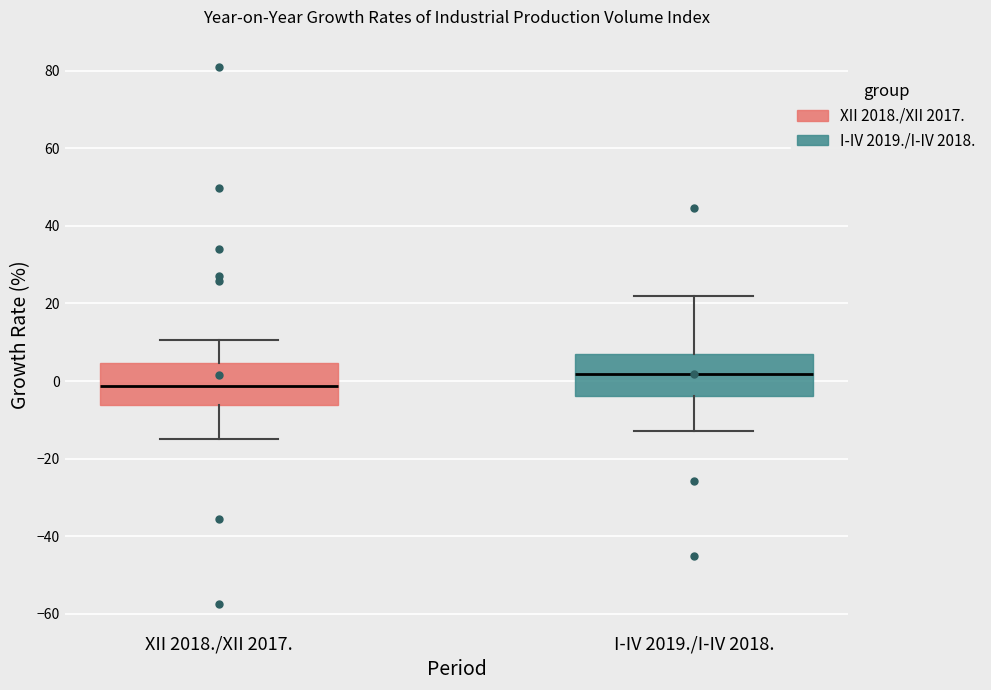

Reading left to right, transcribe this box plot: for each box, give where its median line is, the range the box spans, and where its two whiskers end, as read against the y-axis. The values are not printed on the chart, so give them approximately, as read against the axis.

XII 2018./XII 2017.: median -2, box -6 to 4, whiskers -16 to 10
I-IV 2019./I-IV 2018.: median 2, box -4 to 6, whiskers -12 to 22